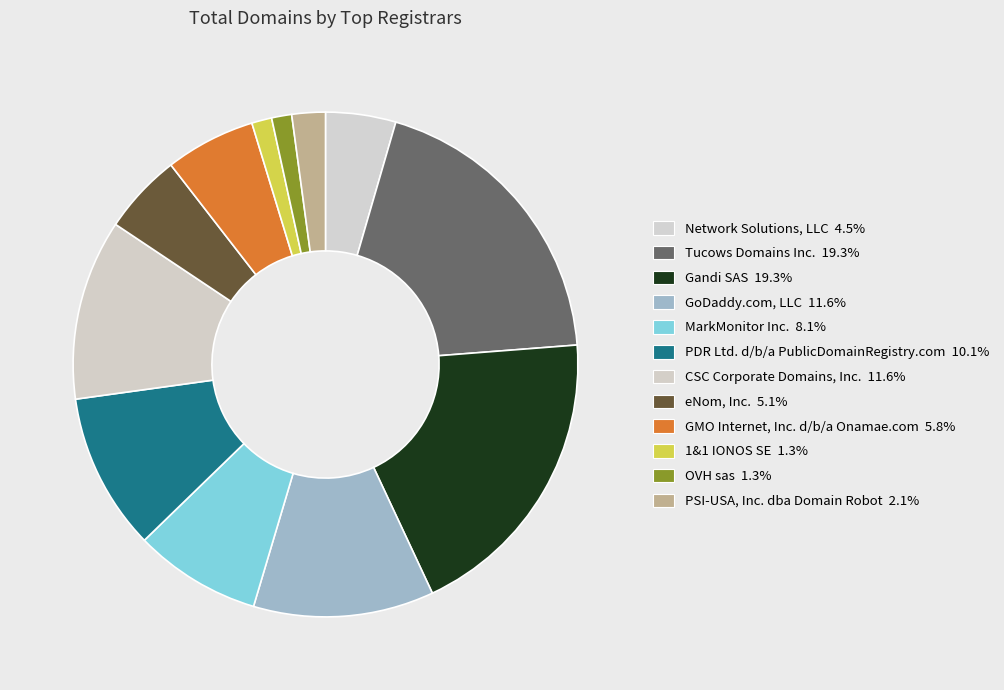

Count the number of slices in the pie.

12